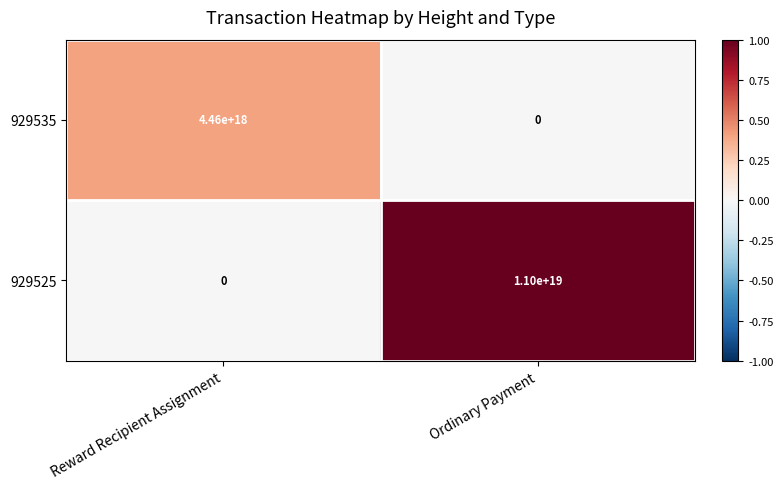

The 929535 series shows -1758263428527849472 at Ordinary Payment. True or false?

False